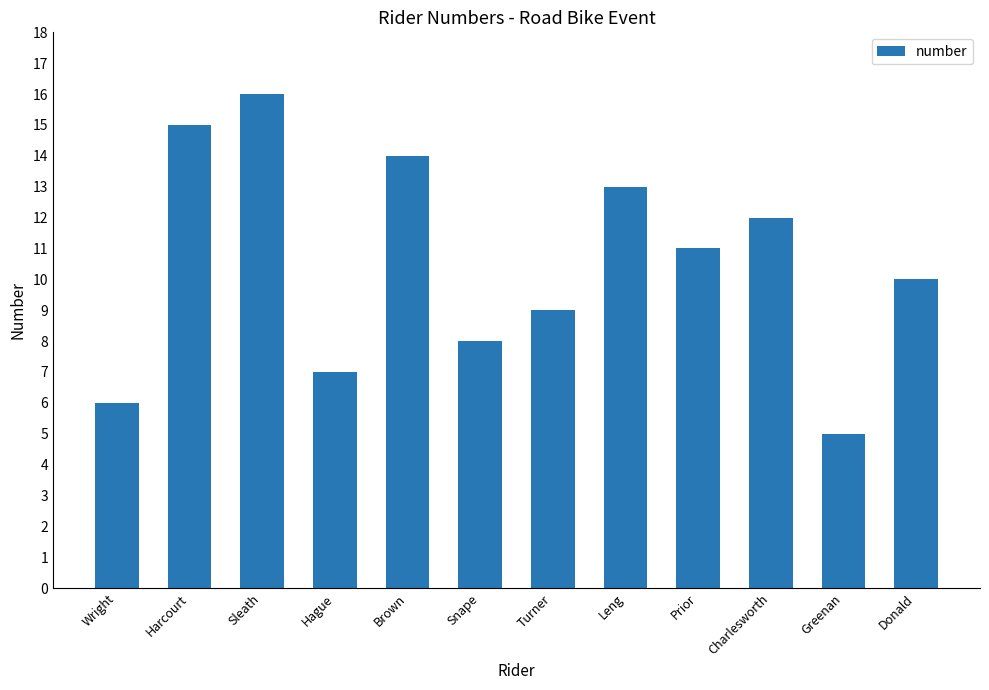

Reading left to right, extract all data points from this chart.

Wright=6	Harcourt=15	Sleath=16	Hague=7	Brown=14	Snape=8	Turner=9	Leng=13	Prior=11	Charlesworth=12	Greenan=5	Donald=10